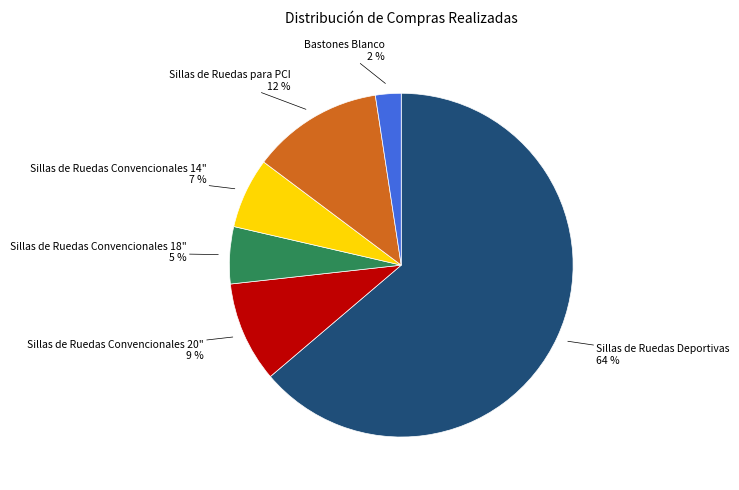

To the nearest percent, what is the average slice percentage?

17%